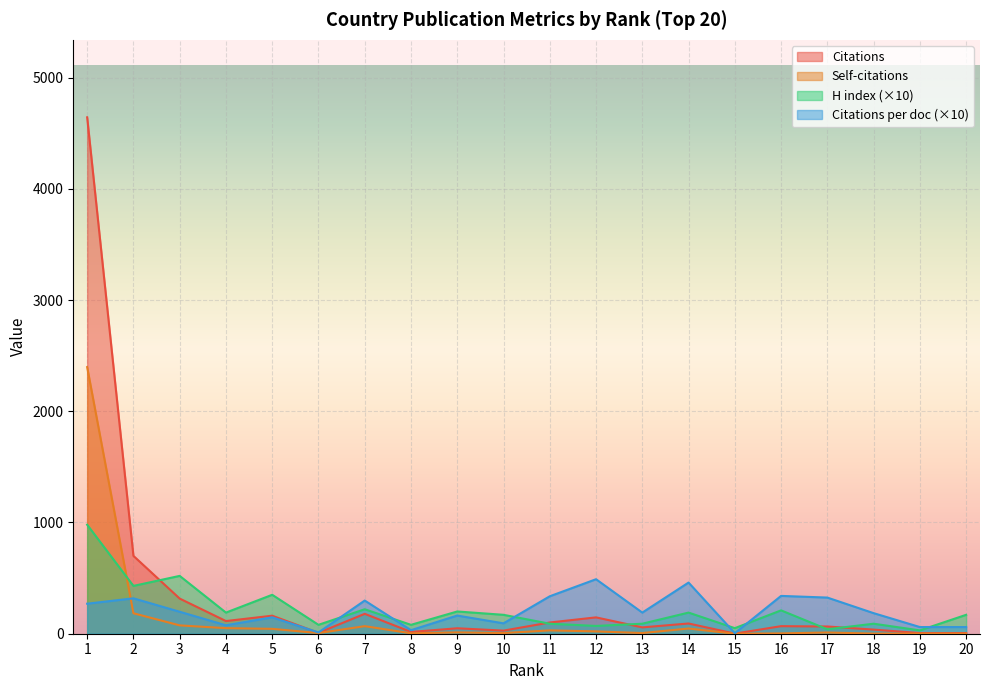

What is the value of the Citations point at the 19th from the left?

6.0